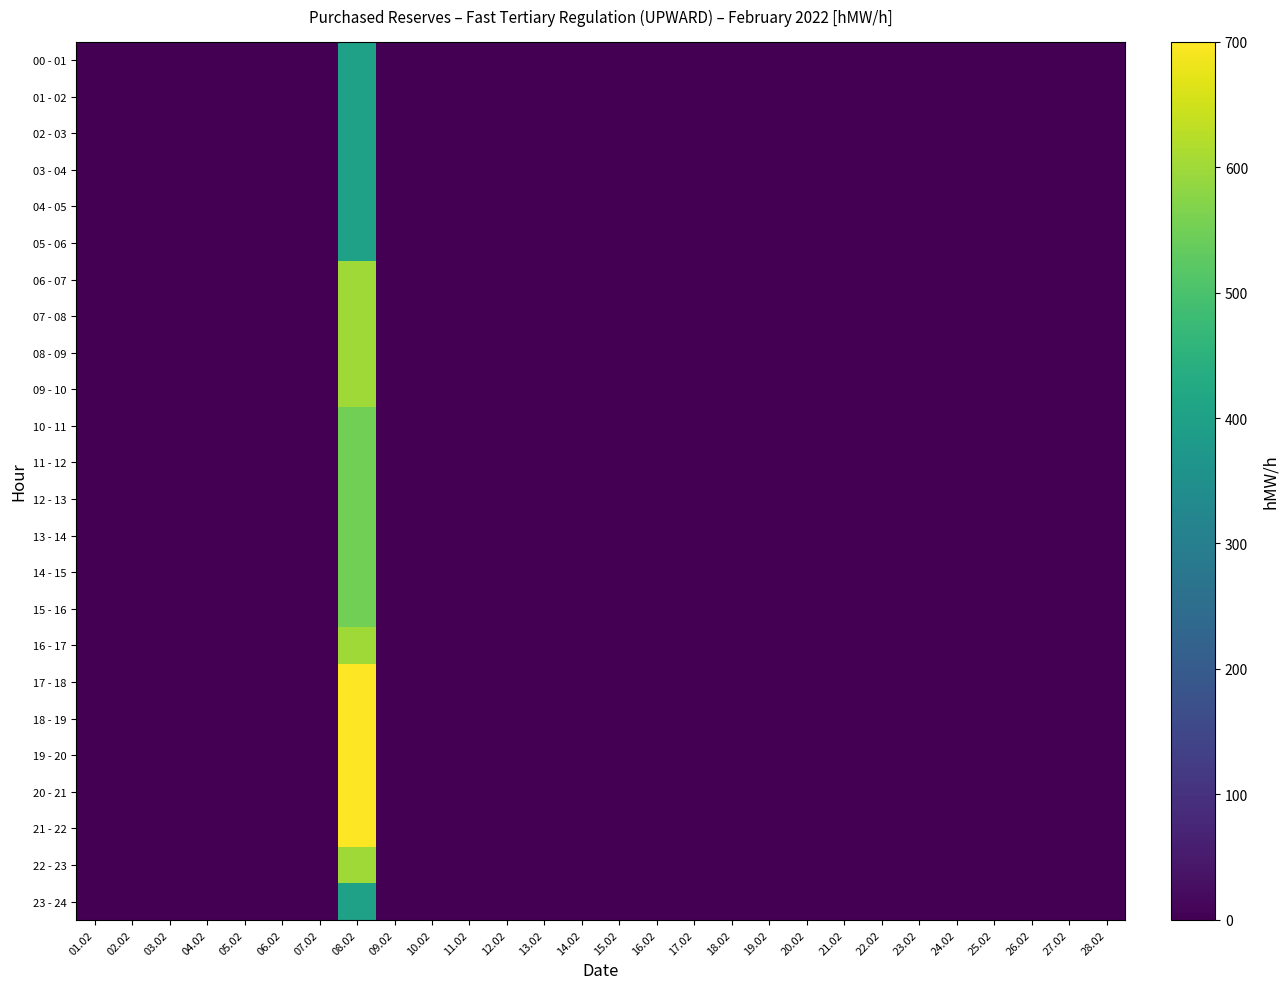

Which category has the highest value across all series?

08.02